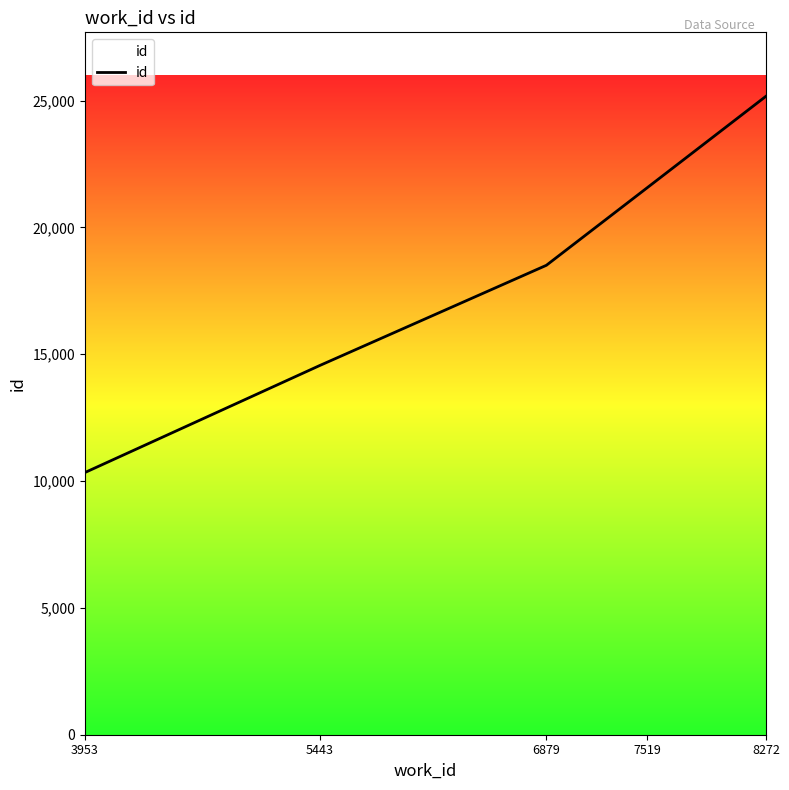

Which category has the highest value across all series?

8272